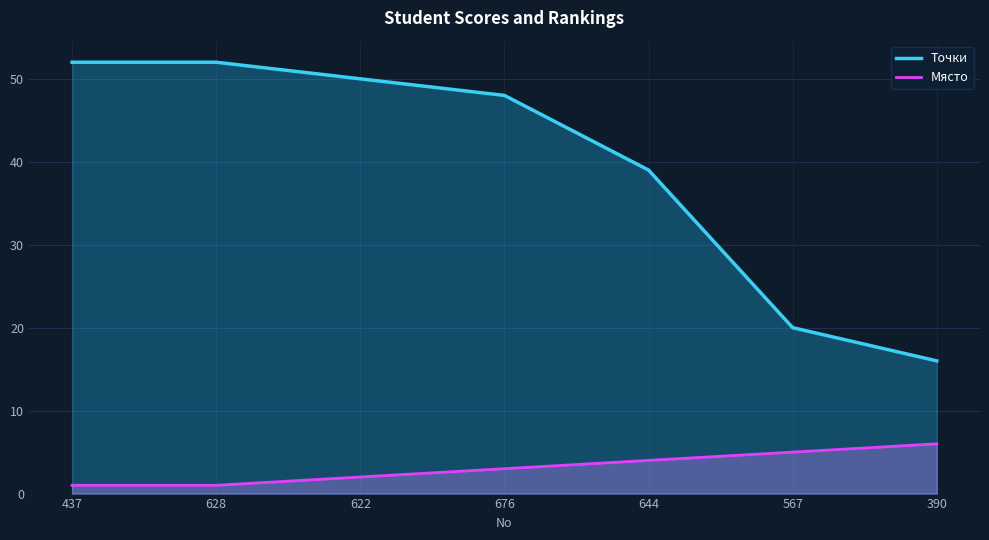

Where is Място nearest to the value 3?

676